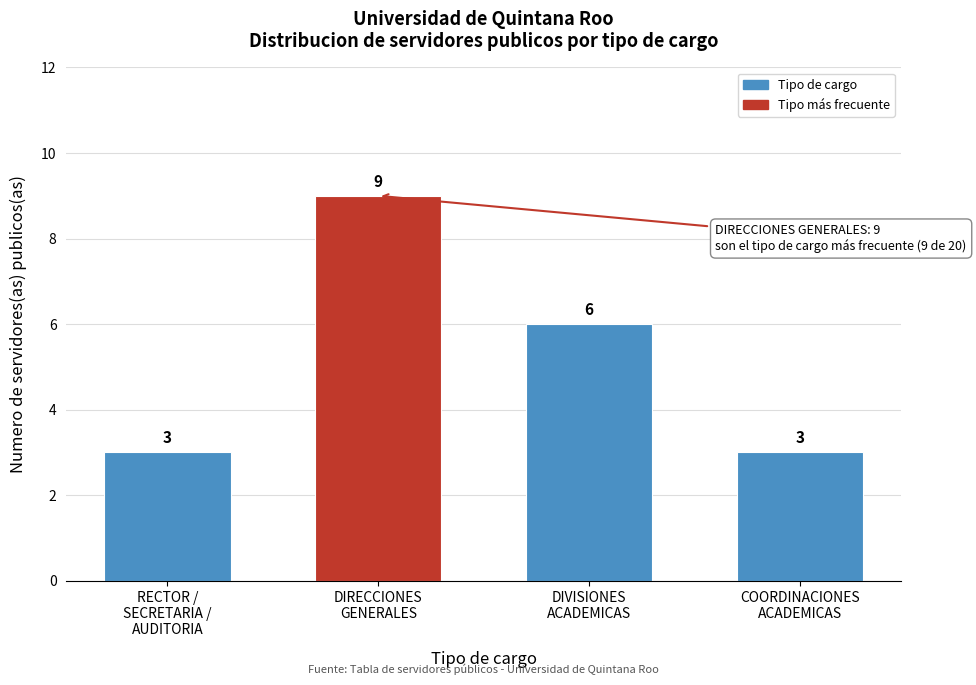

Reading left to right, transcribe all the data shown in this chart.

3	9	6	3